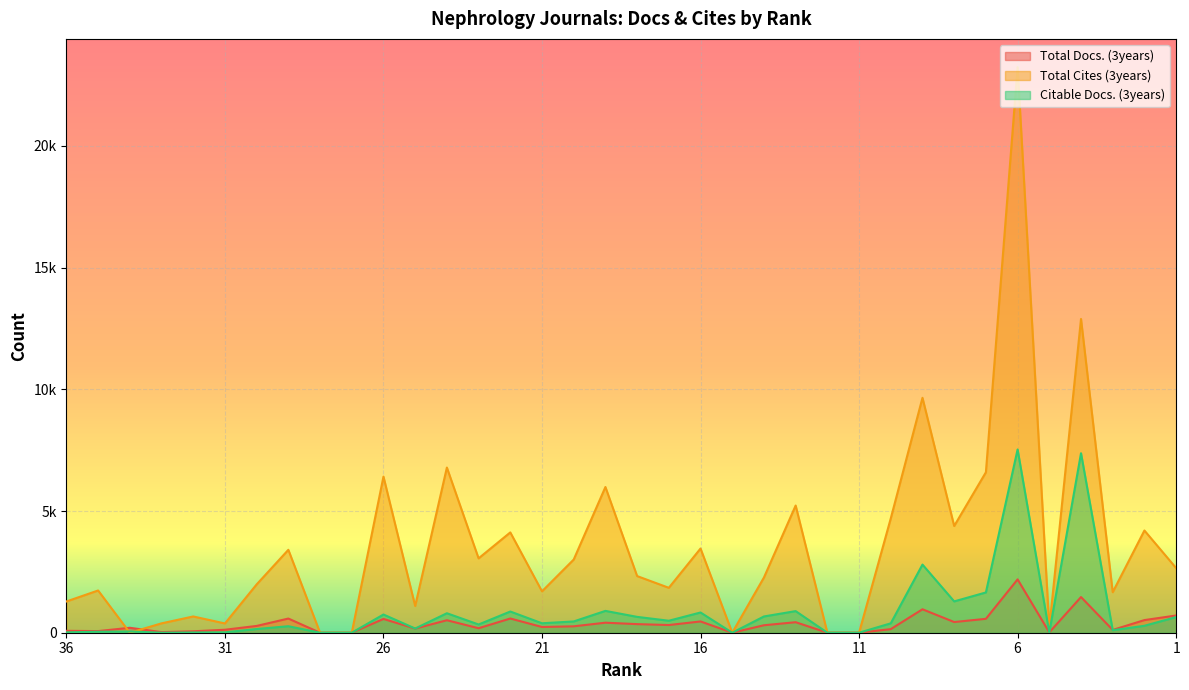

Which category has the highest value across all series?

6